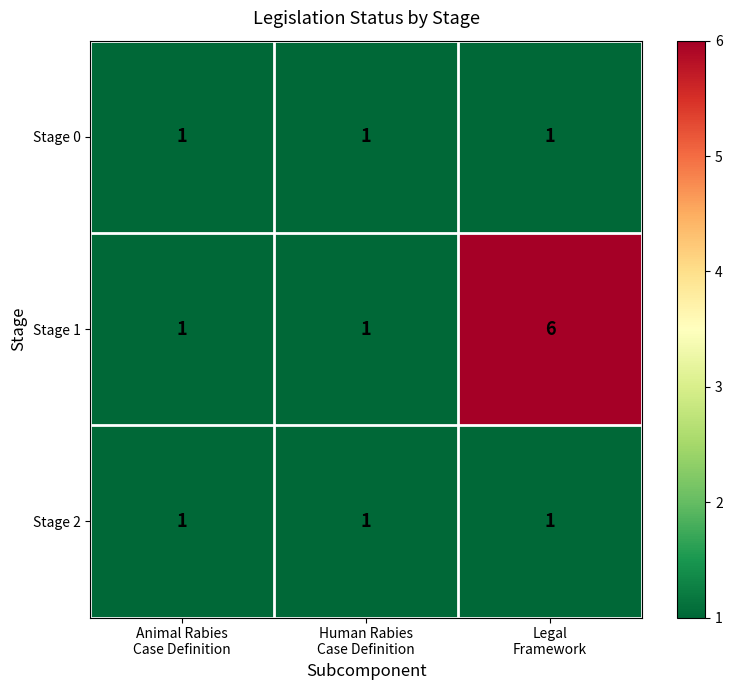

Count the number of categories in the chart.

3